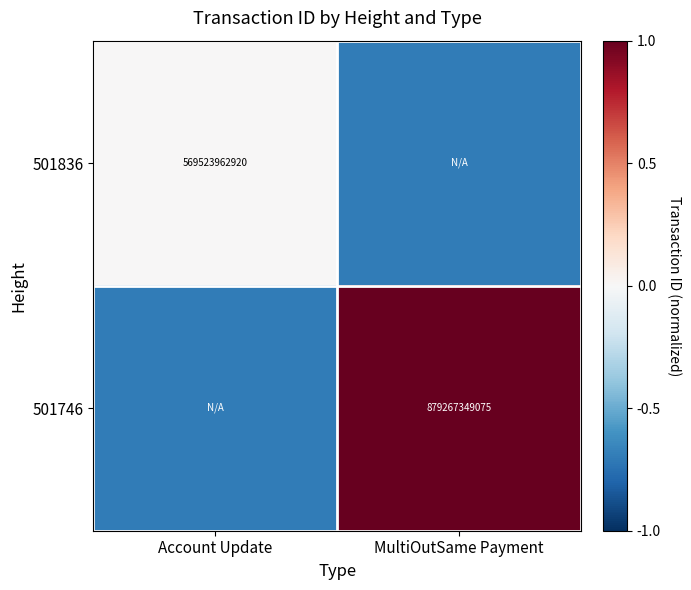

The value of 501836 at Account Update is 1022742876440.2. True or false?

False